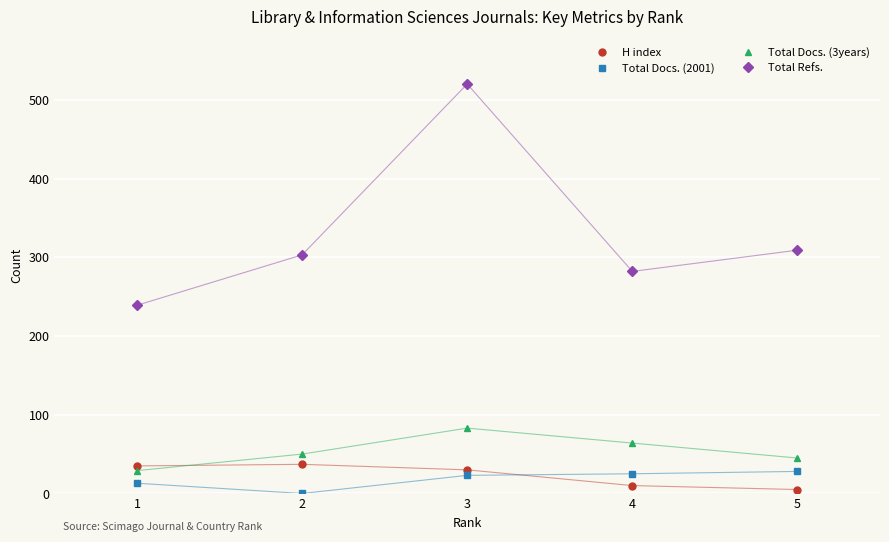

What is the sum of all Total Docs. (2001) values?

89